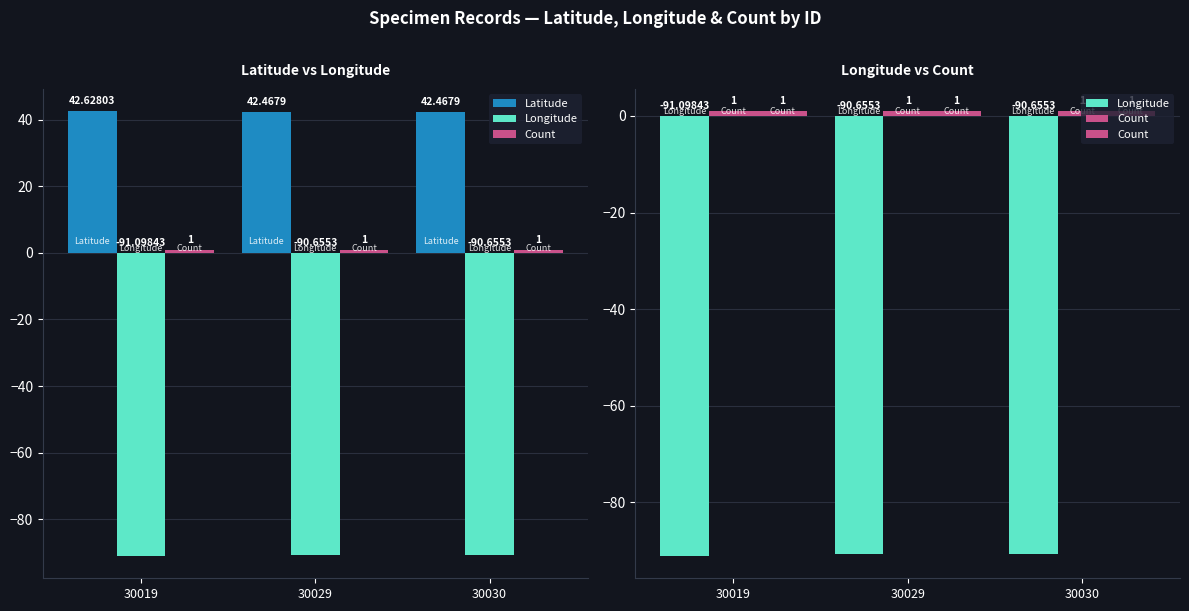

Which series has the largest total across all categories?

Latitude